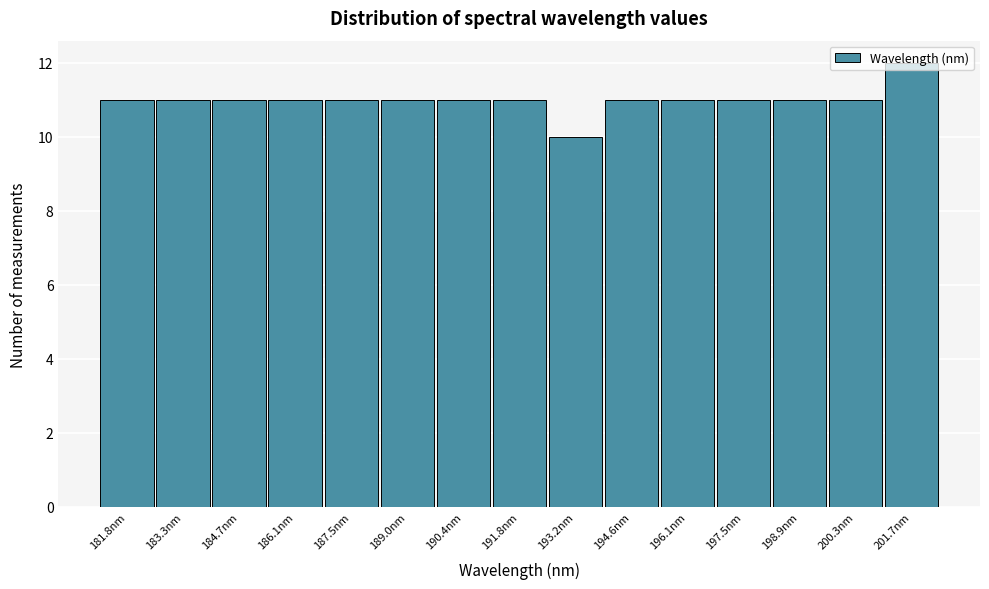

Read the value at 186.1nm.

11